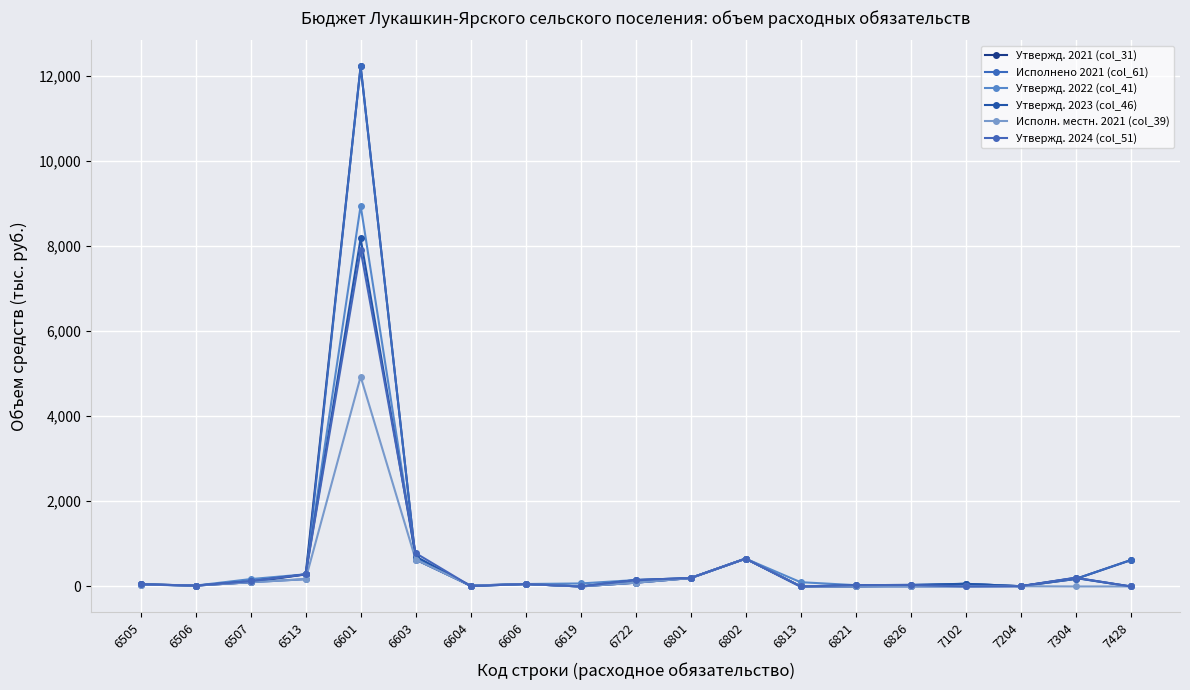

How many lines are shown in the chart?

6